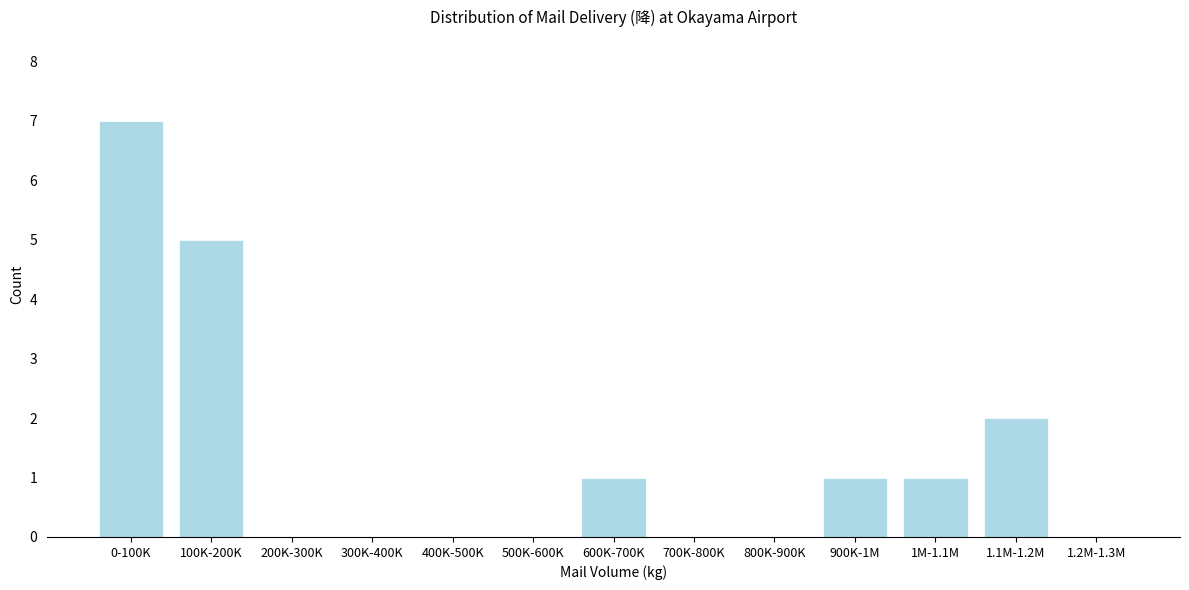

Reading right to left, what are all the values shown in this chart?

1.2M-1.3M=0	1.1M-1.2M=2	1M-1.1M=1	900K-1M=1	800K-900K=0	700K-800K=0	600K-700K=1	500K-600K=0	400K-500K=0	300K-400K=0	200K-300K=0	100K-200K=5	0-100K=7